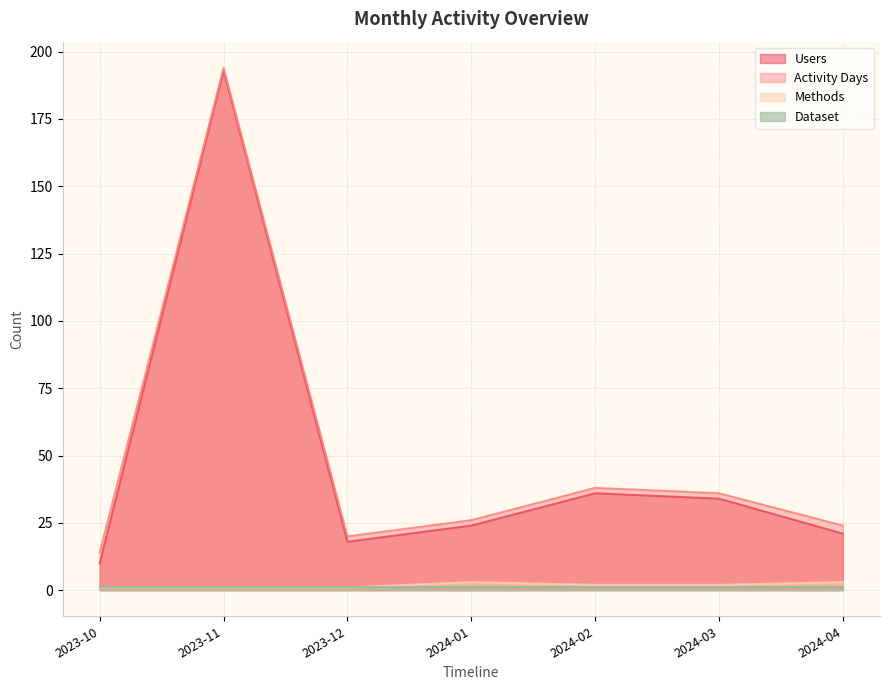

What is the sum of all Methods values?

13